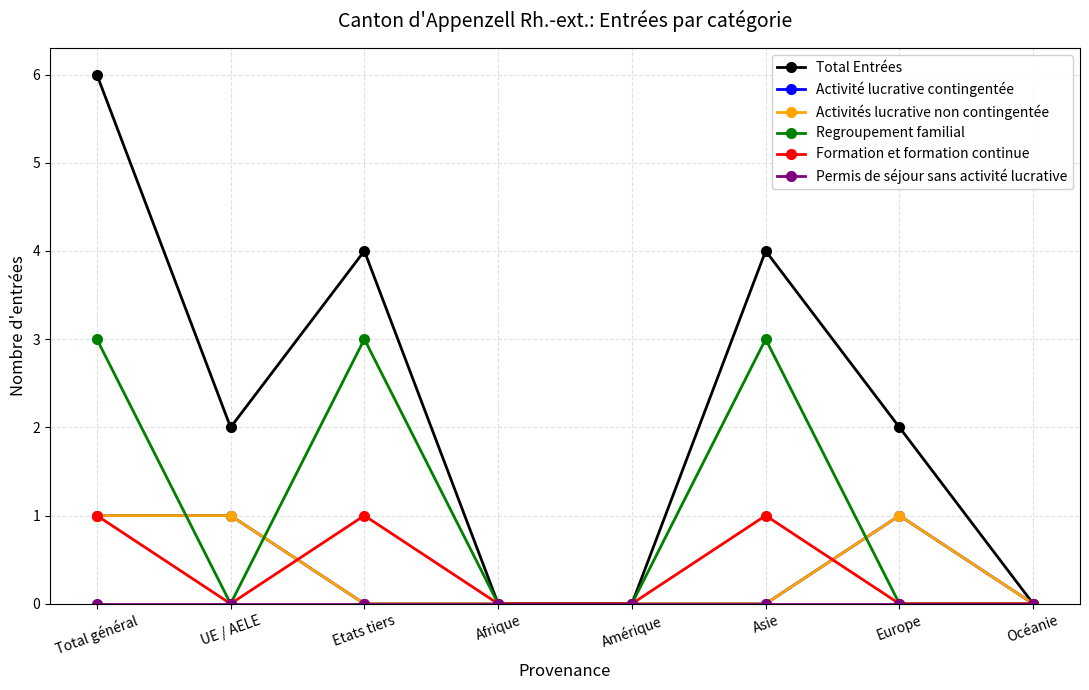

Reading left to right, transcribe all the data shown in this chart.

Total Entrées: 6	2	4	0	0	4	2	0
Activité lucrative contingentée: 1	1	0	0	0	0	1	0
Activités lucrative non contingentée: 1	1	0	0	0	0	1	0
Regroupement familial: 3	0	3	0	0	3	0	0
Formation et formation continue: 1	0	1	0	0	1	0	0
Permis de séjour sans activité lucrative: 0	0	0	0	0	0	0	0